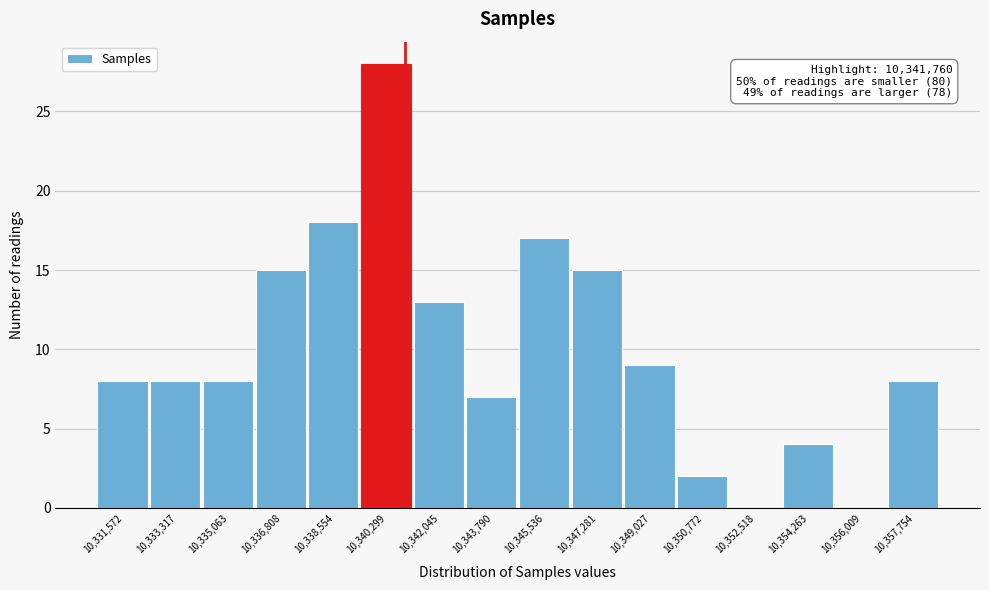

Reading left to right, what are all the values shown in this chart?

10,331,572=8	10,333,317=8	10,335,063=8	10,336,808=15	10,338,554=18	10,340,299=28	10,342,045=13	10,343,790=7	10,345,536=17	10,347,281=15	10,349,027=9	10,350,772=2	10,352,518=0	10,354,263=4	10,356,009=0	10,357,754=8